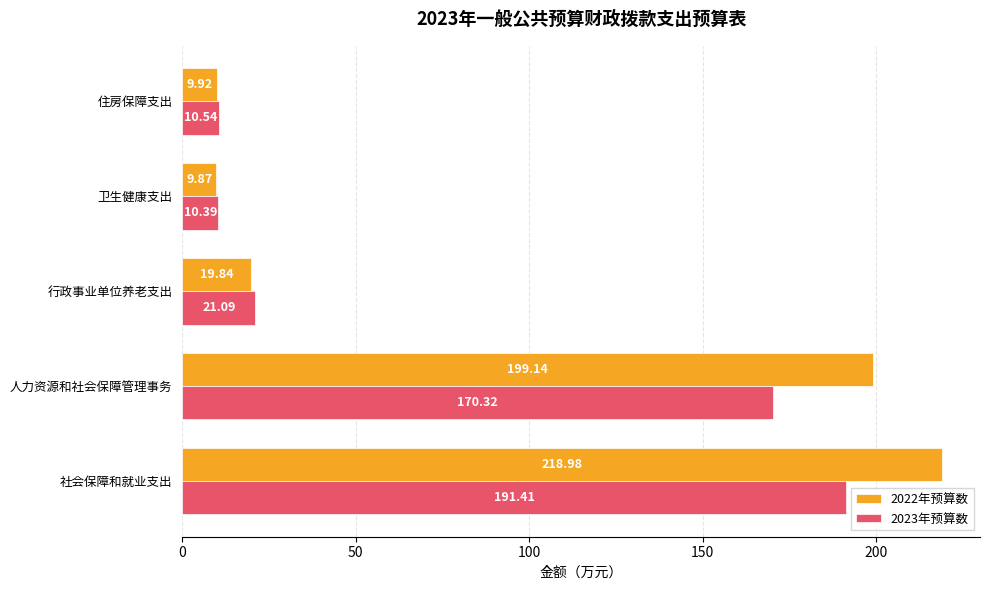

What is the maximum value shown in the chart?

219.0